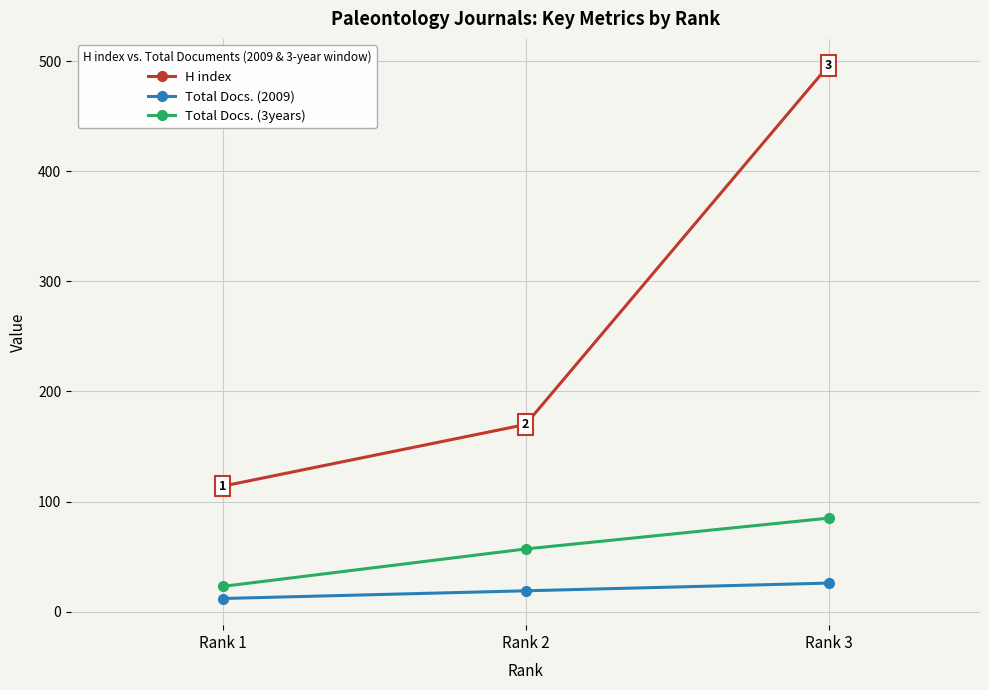

How many H index values are between 114 and 496?

3